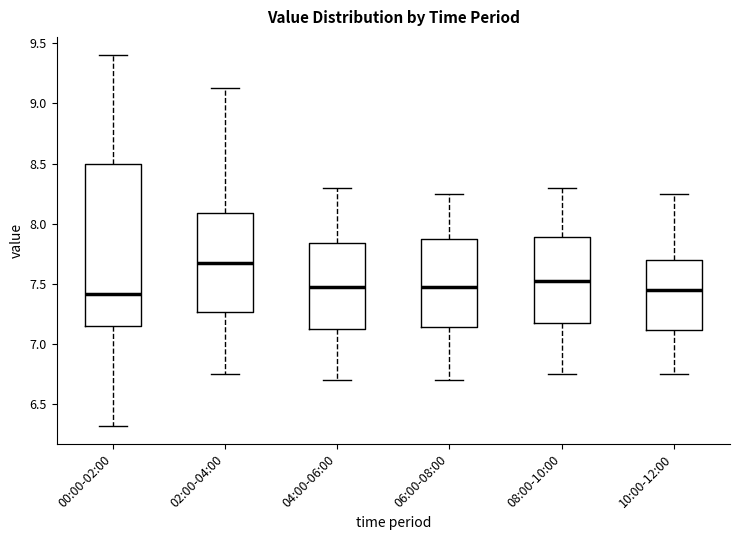

Reading left to right, transcribe this box plot: for each box, give where its median line is, the range the box spans, and where its two whiskers end, as read against the y-axis. The values are not printed on the chart, so give them approximately, as read against the axis.

00:00-02:00: median 7.40, box 7.15 to 8.50, whiskers 6.30 to 9.40
02:00-04:00: median 7.70, box 7.25 to 8.10, whiskers 6.75 to 9.15
04:00-06:00: median 7.50, box 7.15 to 7.85, whiskers 6.70 to 8.30
06:00-08:00: median 7.50, box 7.15 to 7.90, whiskers 6.70 to 8.25
08:00-10:00: median 7.55, box 7.20 to 7.90, whiskers 6.75 to 8.30
10:00-12:00: median 7.45, box 7.10 to 7.70, whiskers 6.75 to 8.25